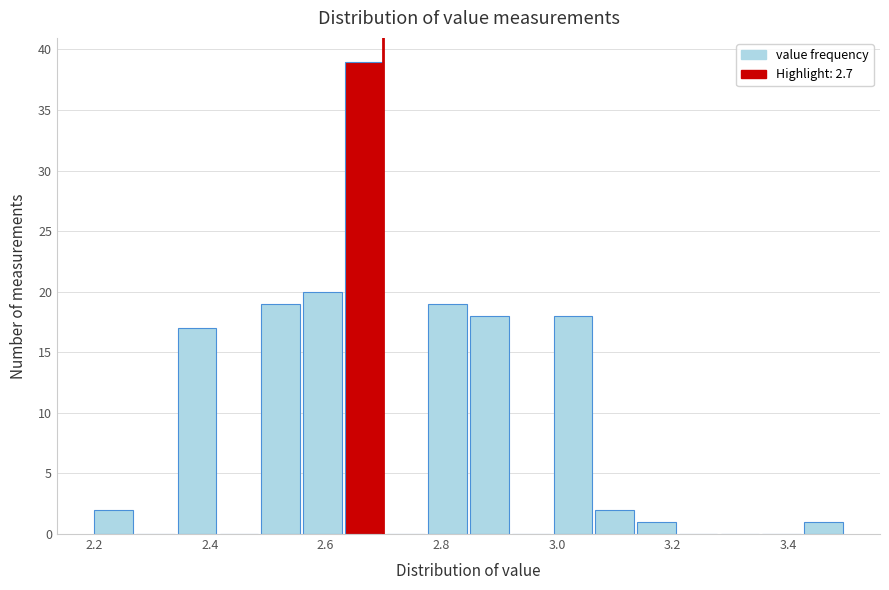

Read against the x-axis, roughly where is the centre of the tallest bar?

2.66